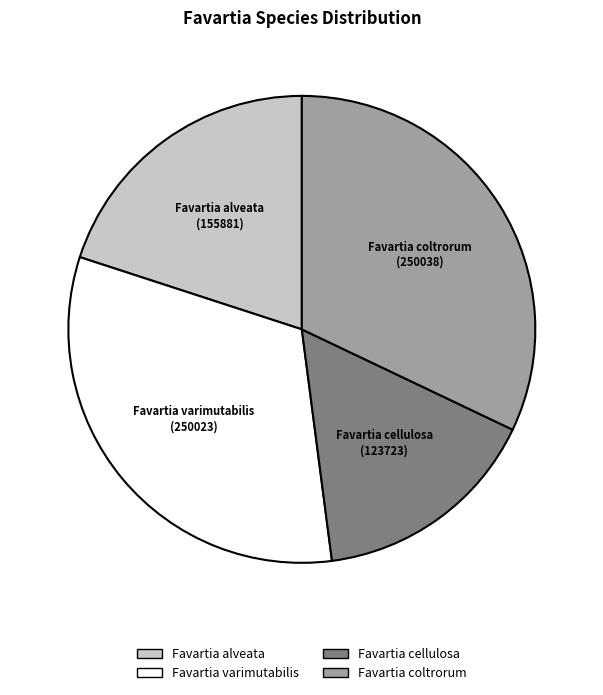

Do Favartia varimutabilis and Favartia coltrorum together represent more than half of the pie?

Yes